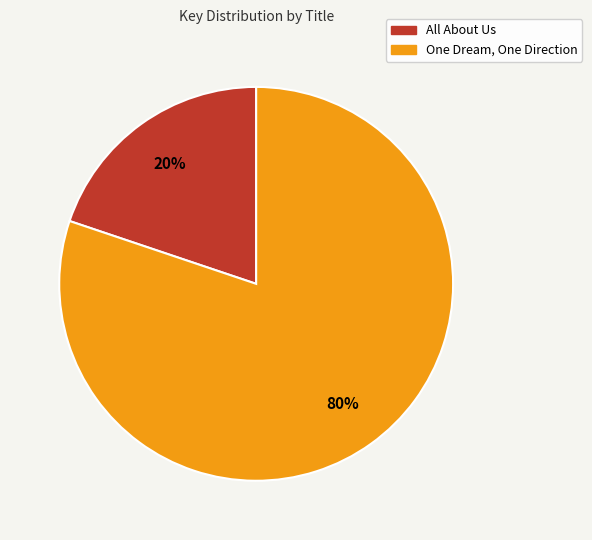

Rank the categories by value from highest to lowest.

One Dream, One Direction, All About Us